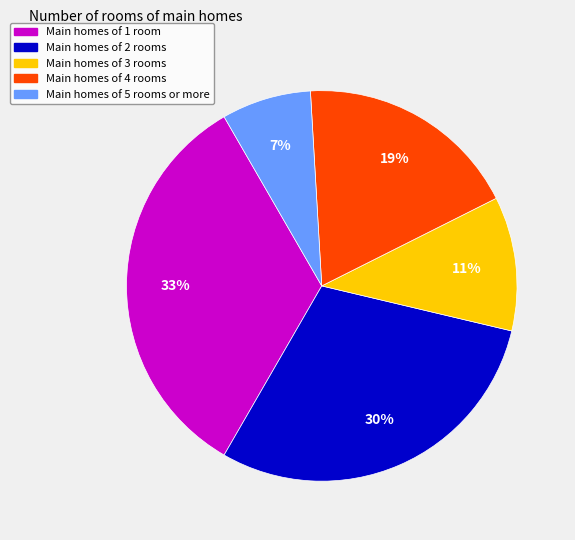

True or false: Main homes of 3 rooms accounts for 11% of the total.

True